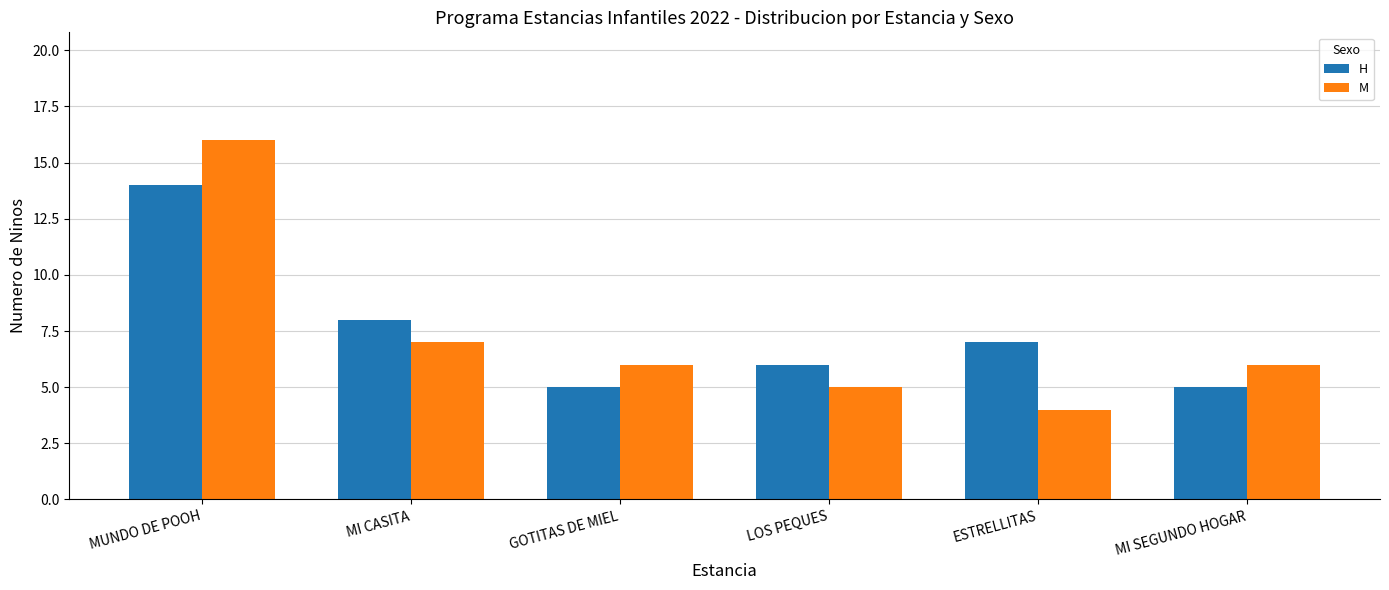

Reading right to left, list all the values displayed in this chart.

H: 5	7	6	5	8	14
M: 6	4	5	6	7	16